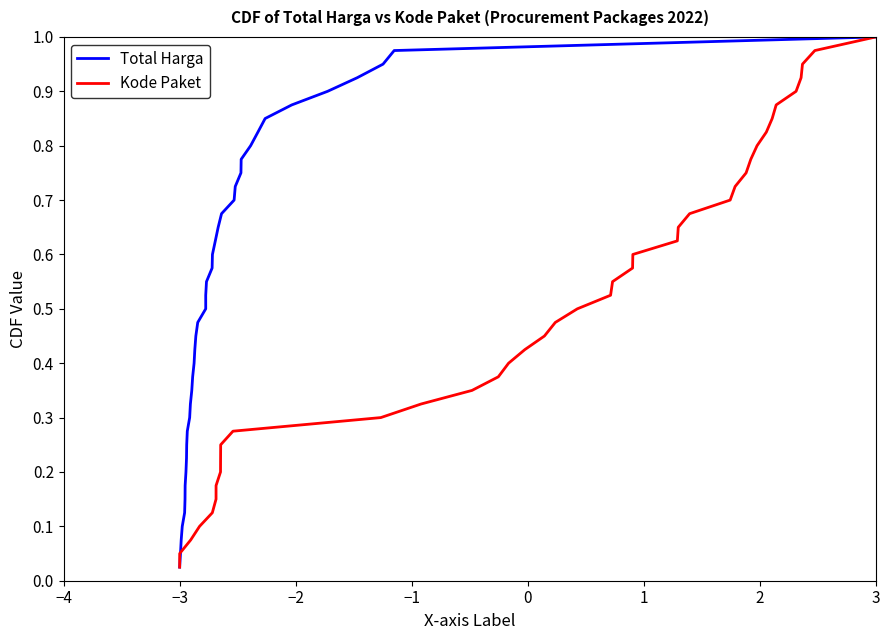

At which label is Kode Paket closest to 0?

−3